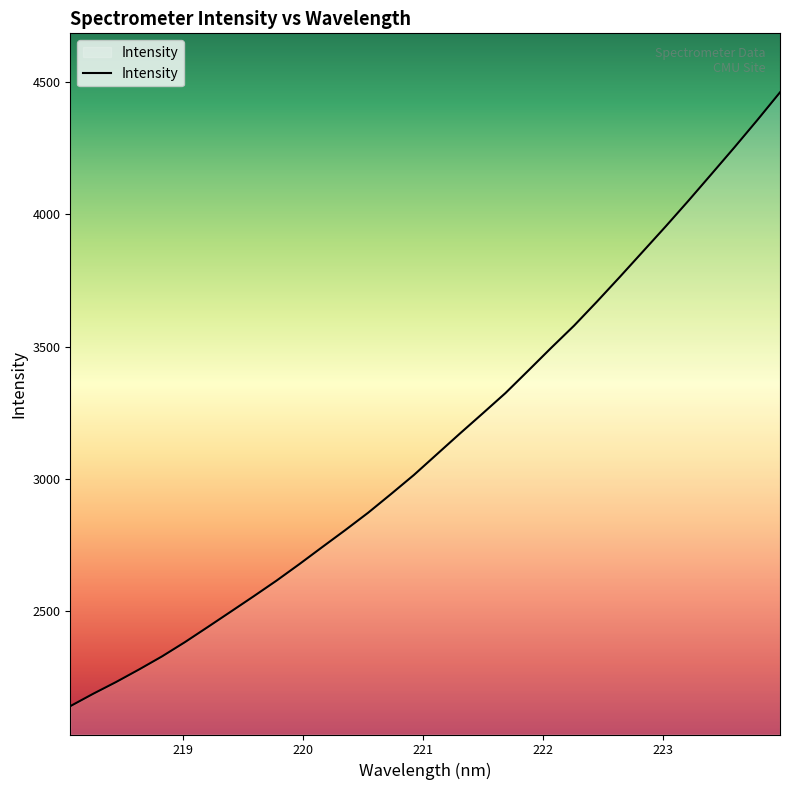

What is the minimum value shown in the chart?

2141.6